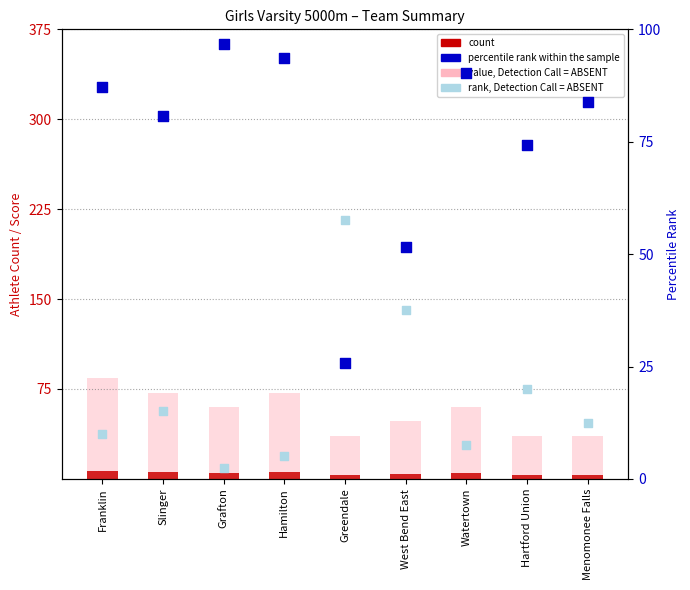

Which series reaches the minimum Y coordinate?

rank, Detection Call = ABSENT